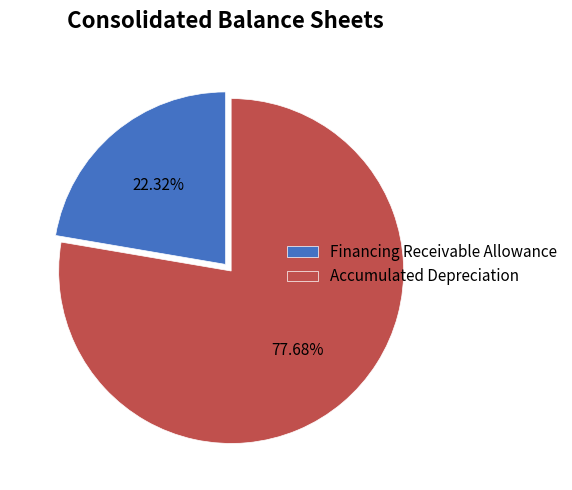

To the nearest percent, what portion does Financing Receivable Allowance represent?

22%